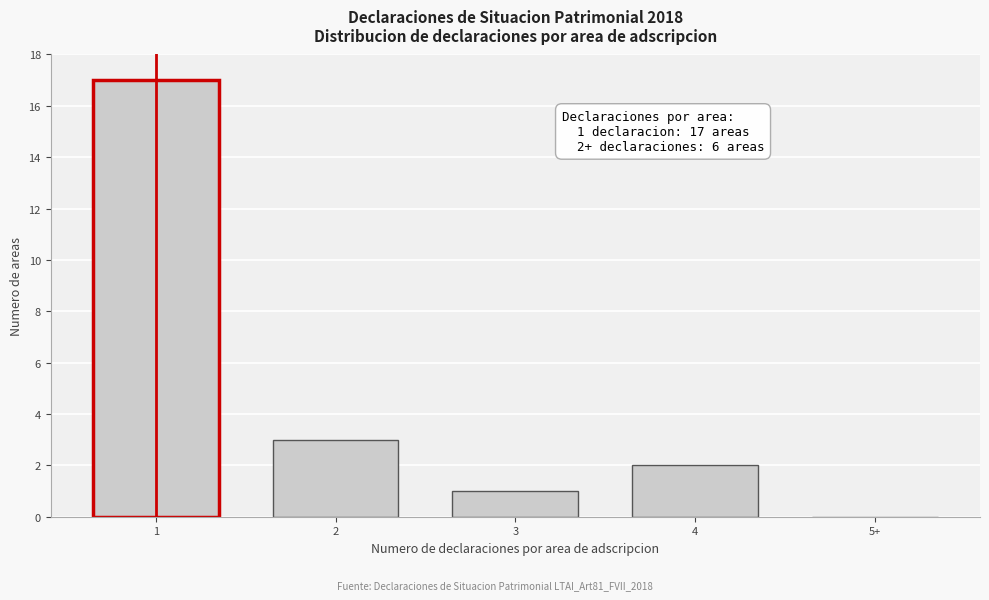

Reading left to right, transcribe all the data shown in this chart.

1=17	2=3	3=1	4=2	5+=0